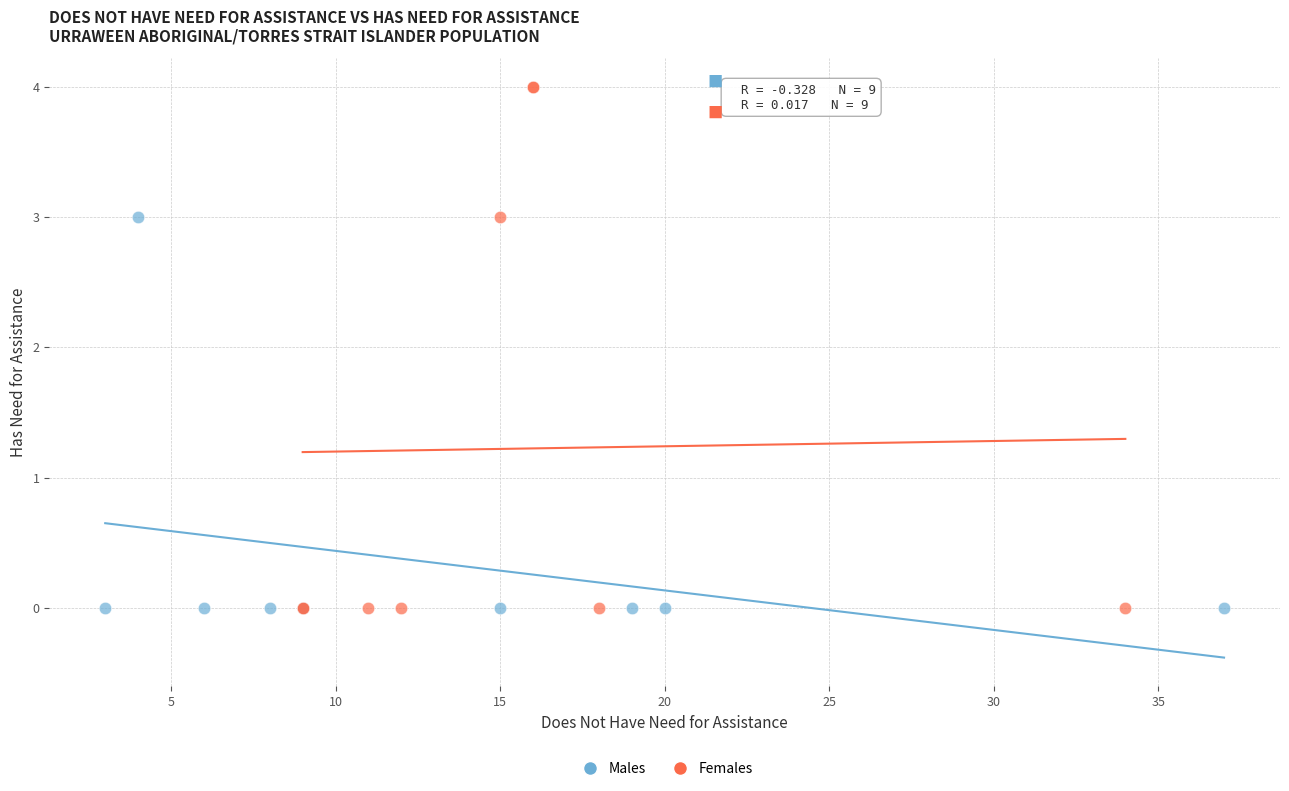

Which series reaches the maximum Y coordinate?

Females